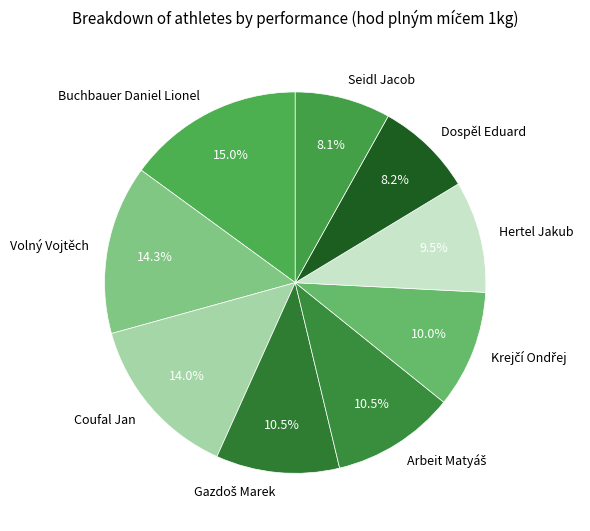

What is the total percentage of Volný Vojtěch and Buchbauer Daniel Lionel?

29.3%